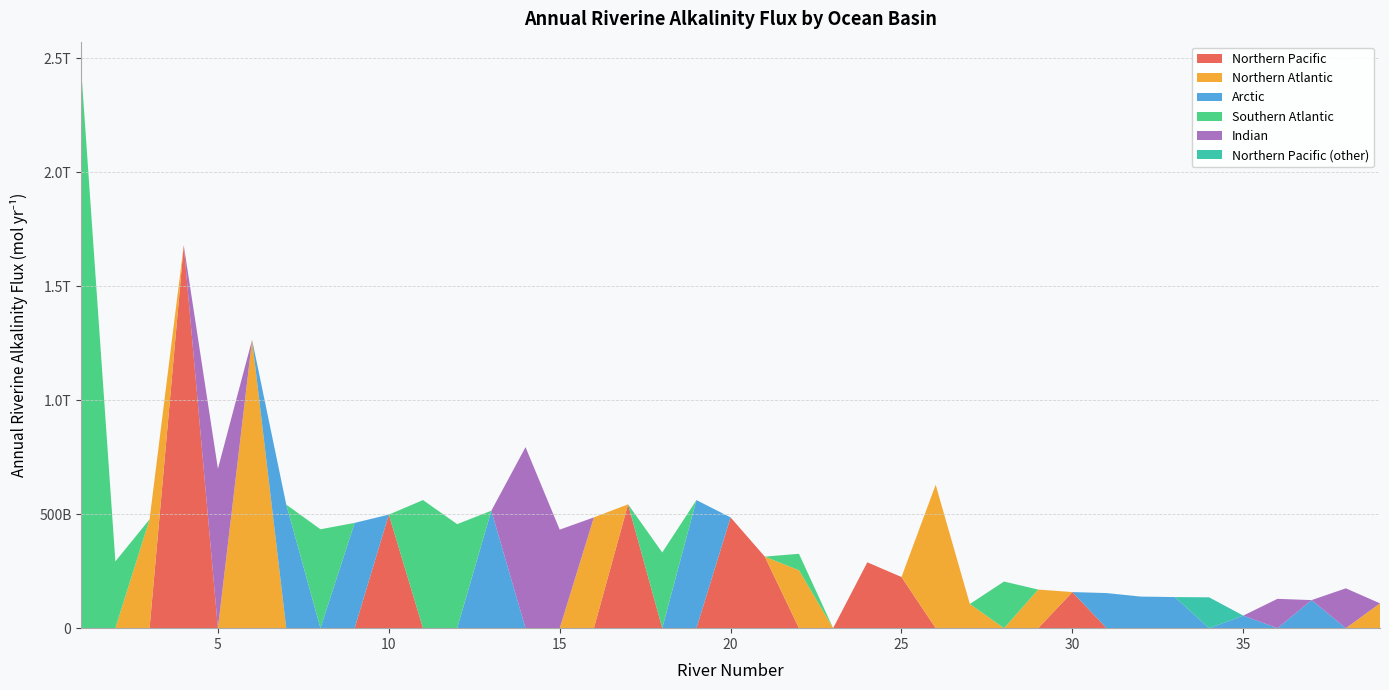

Reading left to right, transcribe all the data shown in this chart.

Northern Pacific: 0	0	0	1680320000000	0	0	0	0	0	498225000000	0	0	0	0	0	0	543390000000	0	0	486000000000	313992000000	0	0	288956000000	224400000000	0	0	0	0	158400000000	0	0	0	0	0	0	0	0	0
Northern Atlantic: 0	0	477567000000	0	0	1265140000000	0	0	0	0	0	0	0	0	0	486057000000	0	0	0	0	0	254100000000	0	0	0	629230000000	106150000000	0	169400000000	0	0	0	0	0	0	0	0	0	108900000000
Arctic: 0	0	0	0	0	0	542095000000	0	461970000000	0	0	0	515412000000	0	0	0	0	0	562020000000	0	0	0	0	0	0	0	0	0	0	0	154000000000	138600000000	136400000000	0	55106000000	0	123200000000	0	0
Southern Atlantic: 2450898000000	292992000000	0	0	0	0	0	433952000000	0	0	562100000000	456500000000	0	0	0	0	0	332200000000	0	0	0	72276000000	0	0	0	0	0	204600000000	0	0	0	0	0	0	0	0	0	0	0
Indian: 0	0	0	0	699592000000	0	0	0	0	0	0	0	0	794264000000	432300000000	0	0	0	0	0	0	0	0	0	0	0	0	0	0	0	0	0	0	0	0	128700000000	0	174824000000	0
Northern Pacific (other): 0	0	0	0	0	0	0	0	0	0	0	0	0	0	0	0	0	0	0	0	0	0	0	0	0	0	0	0	0	0	0	0	0	135300000000	0	0	0	0	0